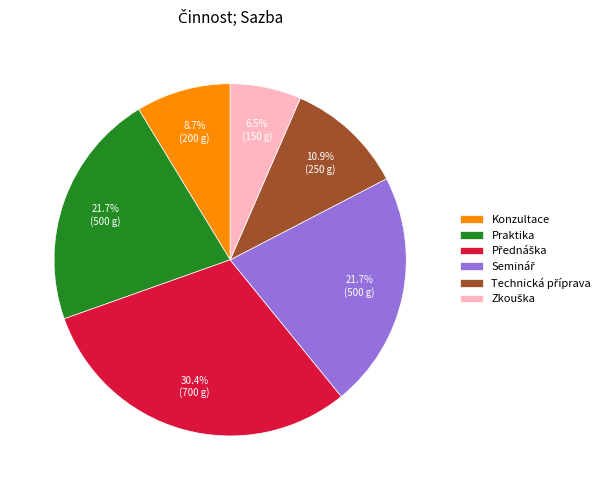

Does any single category account for the majority?

No